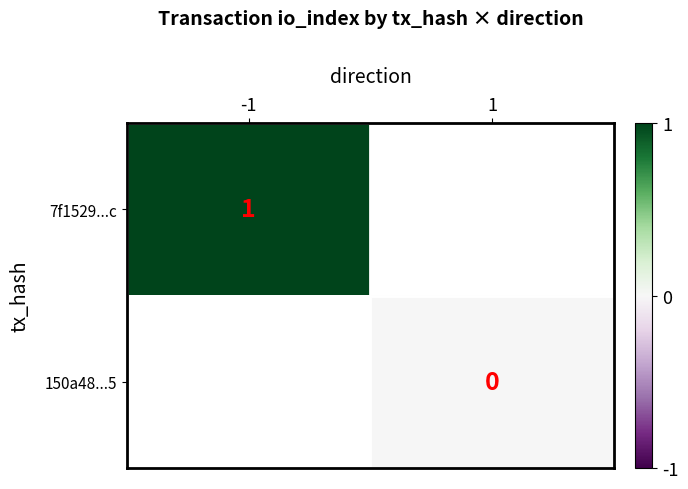

The 7f1529...c series shows 0.4 at -1. True or false?

False